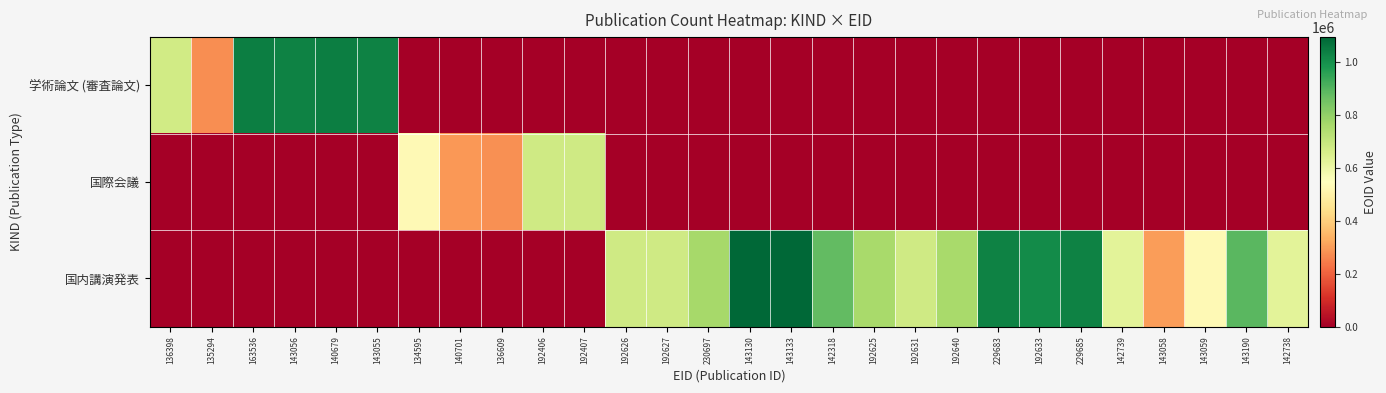

Reading right to left, what are all the values shown in this chart?

学術論文 (審査論文): 142738=0	143190=0	143059=0	143058=0	142739=0	229685=0	192633=0	229683=0	192640=0	192631=0	192625=0	142318=0	143133=0	143130=0	230697=0	192627=0	192626=0	192407=0	192406=0	136609=0	140701=0	134595=0	143055=1028878	140679=1037336	143056=1028875	163536=1037239	135294=276132	136398=670279
国際会議: 142738=0	143190=0	143059=0	143058=0	142739=0	229685=0	192633=0	229683=0	192640=0	192631=0	192625=0	142318=0	143133=0	143130=0	230697=0	192627=0	192626=0	192407=676754	192406=676907	136609=280904	140701=292309	134595=527910	143055=0	140679=0	143056=0	163536=0	135294=0	136398=0
国内講演発表: 142738=626863	143190=891567	143059=527911	143058=299851	142739=626866	229685=1028876	192633=1009588	229683=1028874	192640=758773	192631=677086	192625=758772	142318=876889	143133=1092520	143130=1092519	230697=759951	192627=676986	192626=676961	192407=0	192406=0	136609=0	140701=0	134595=0	143055=0	140679=0	143056=0	163536=0	135294=0	136398=0